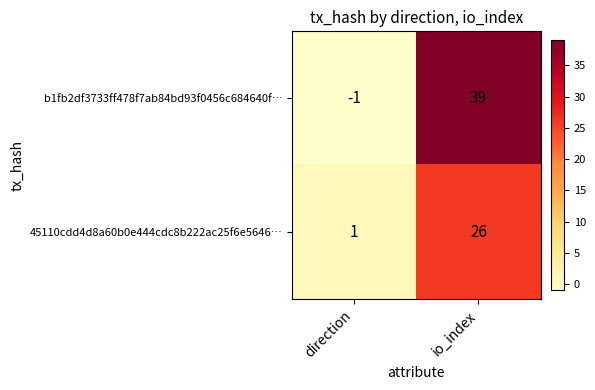

List the series in order of their peak value, lowest first.

45110cdd4d8a60b0e444cdc8b222ac25f6e5646…, b1fb2df3733ff478f7ab84bd93f0456c684640f…